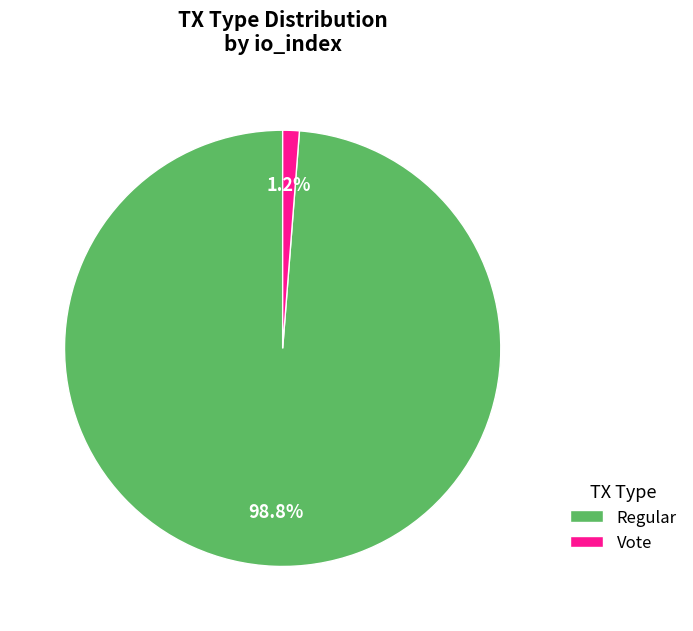

Count the number of slices in the pie.

2